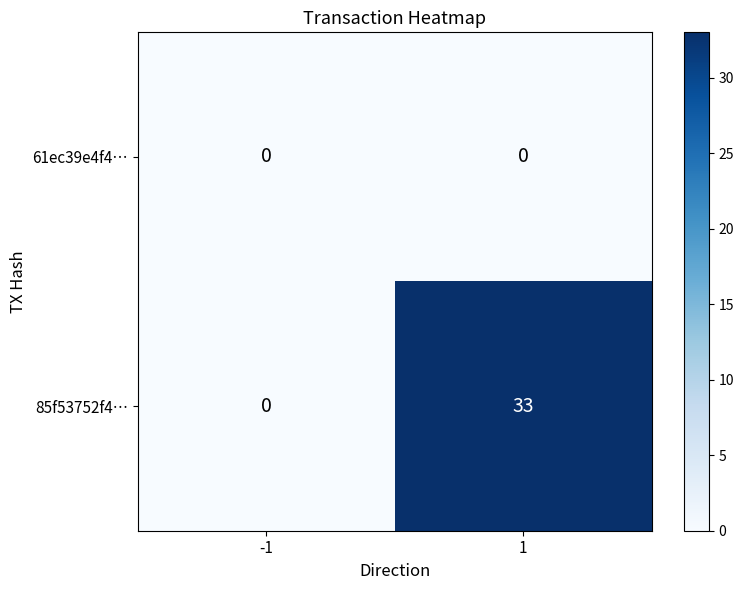

What is the maximum value shown in the chart?

33